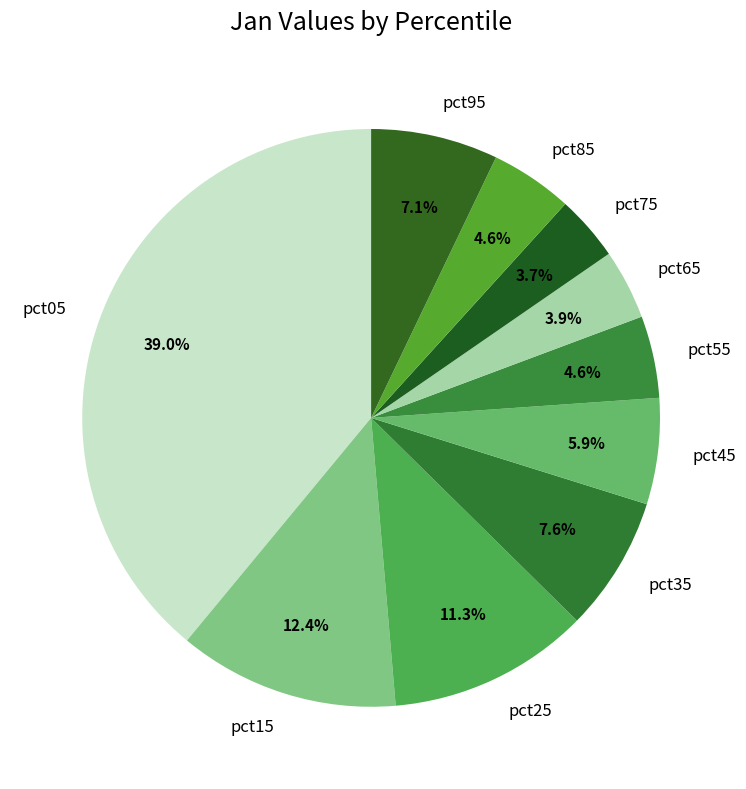

True or false: pct45 accounts for 19% of the total.

False